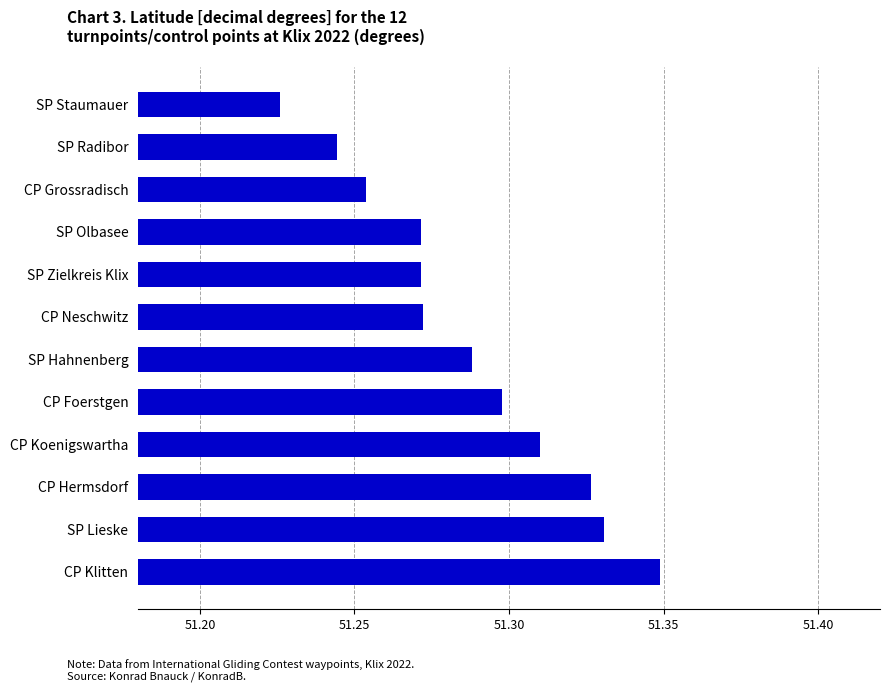

Which category has the lowest value across all series?

SP Staumauer